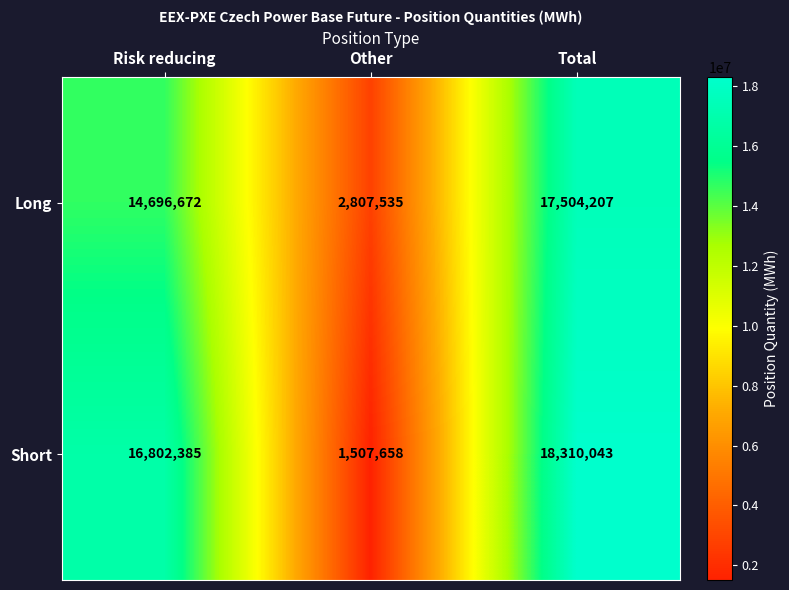

Which label corresponds to the smallest value in the chart?

Other